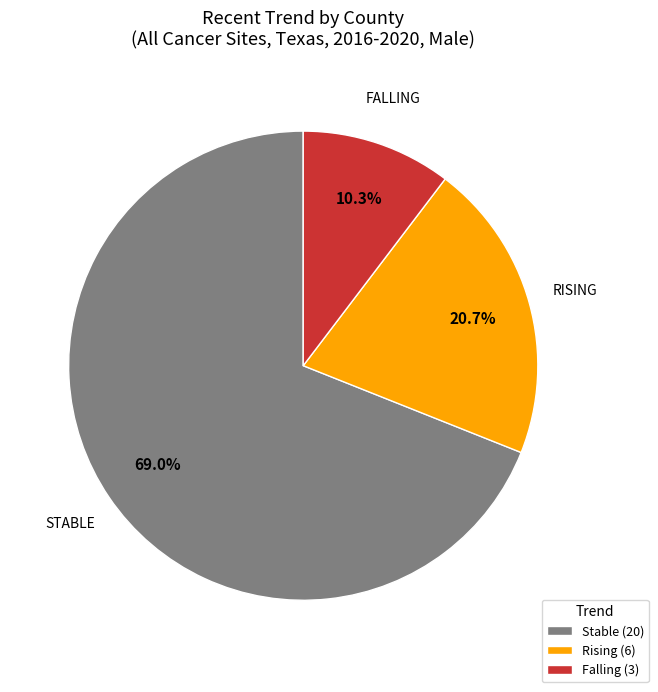

Is there any slice that represents more than half of the pie?

Yes